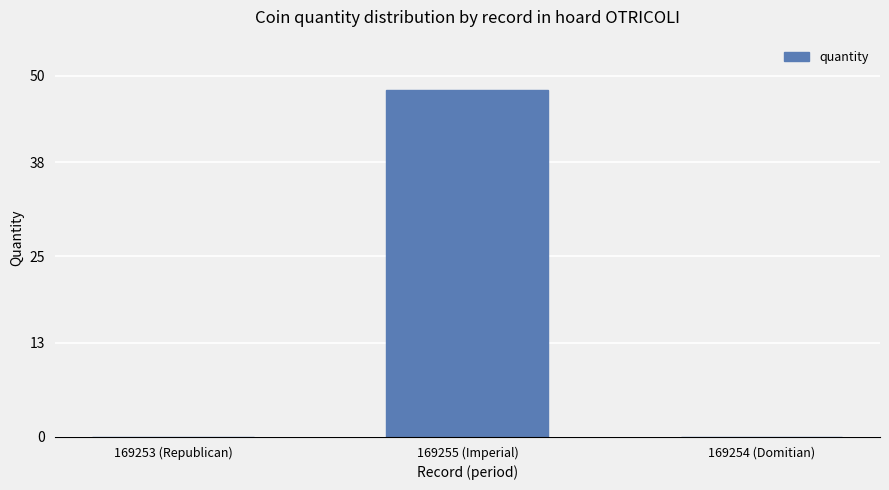

Which has a higher value, 169255 (Imperial) or 169254 (Domitian)?

169255 (Imperial)